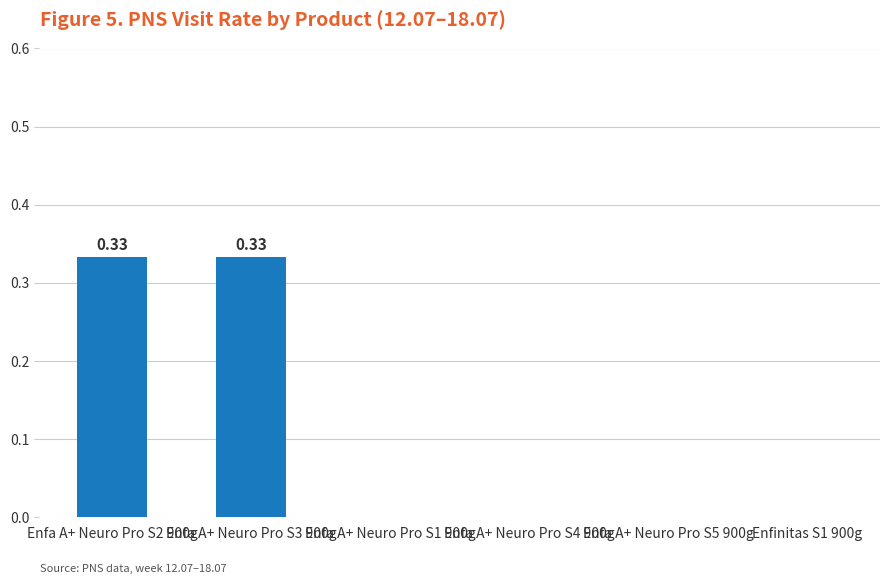

What is the change in value from Enfa A+ Neuro Pro S3 900g to Enfa A+ Neuro Pro S4 900g?

-0.3